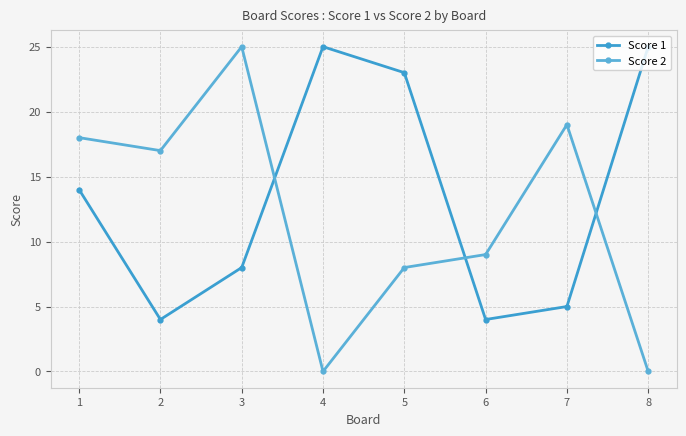

What is the total value across all series at 1?

32